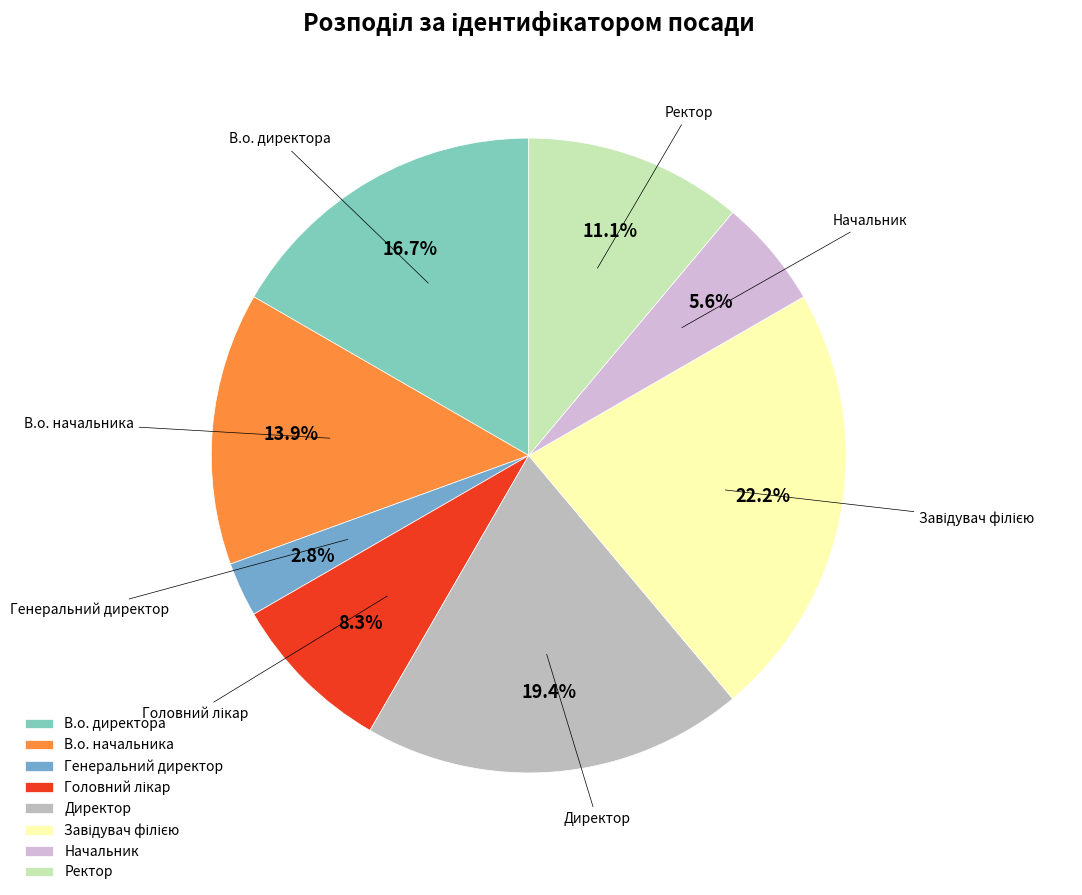

To the nearest percent, what percentage of the pie is Генеральний директор?

3%